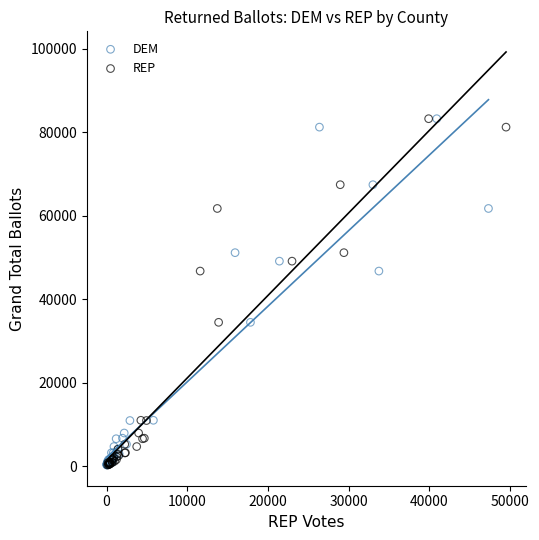

What are all the series names shown in the legend?

DEM, REP